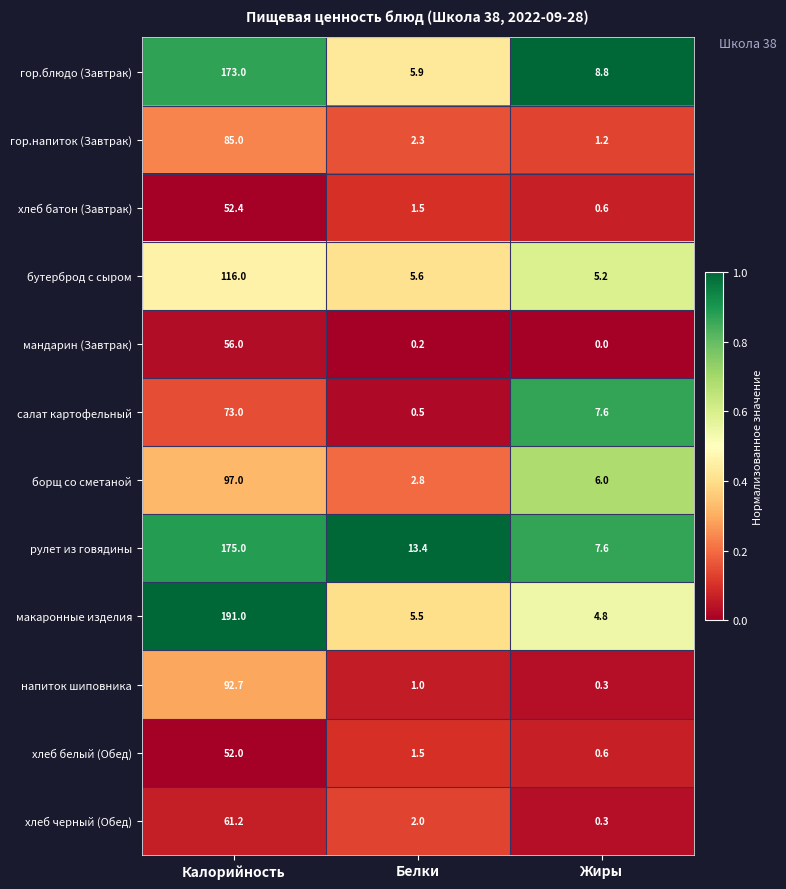

True or false: хлеб батон (Завтрак) has a value of 0.6 at Жиры.

True